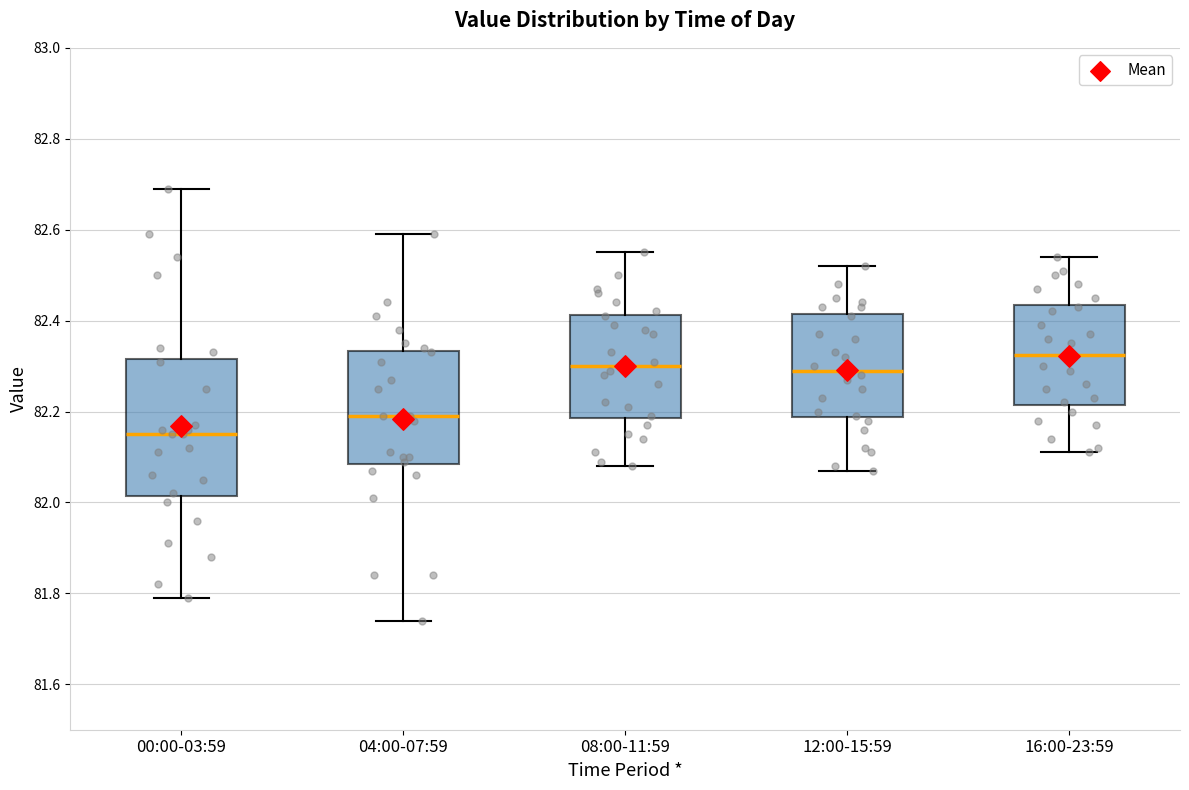

Where is the upper edge of the box for 00:00-03:59 on the y-axis? The values are not printed on the chart, so give them approximately, as read against the axis.

82.32